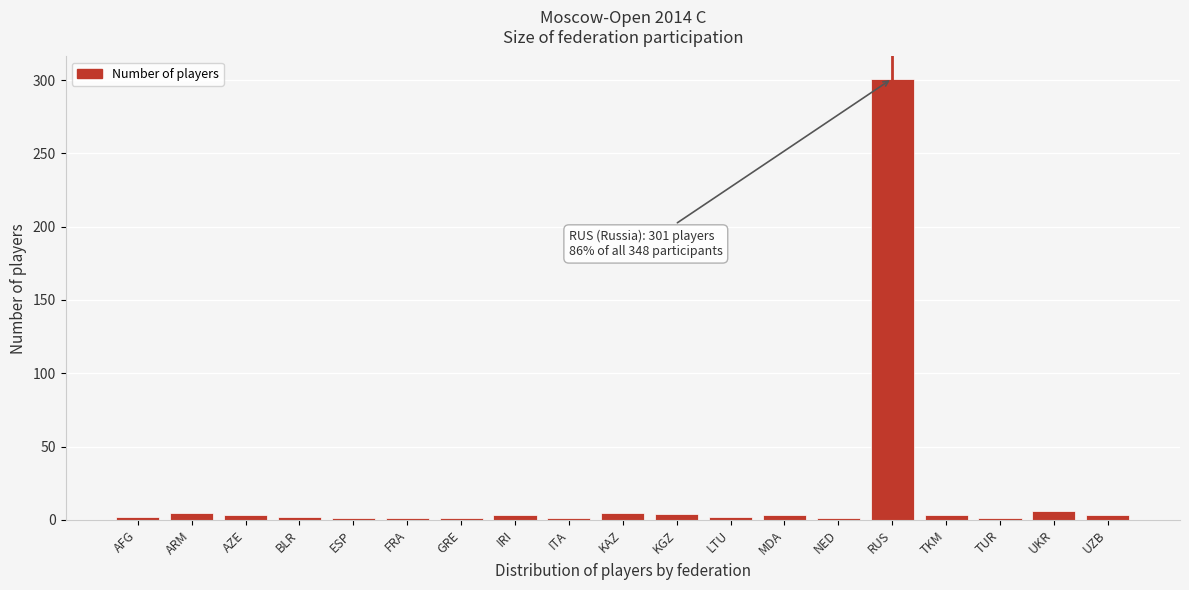

What is the maximum value shown in the chart?

301